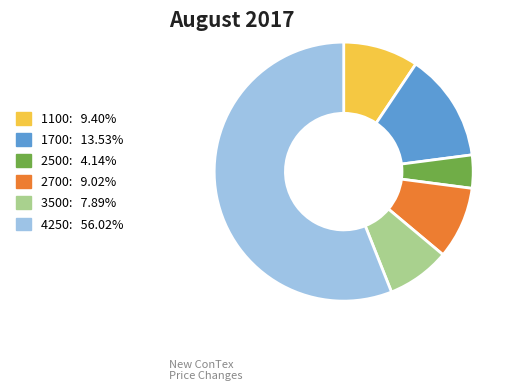

Is there any slice that represents more than half of the pie?

Yes